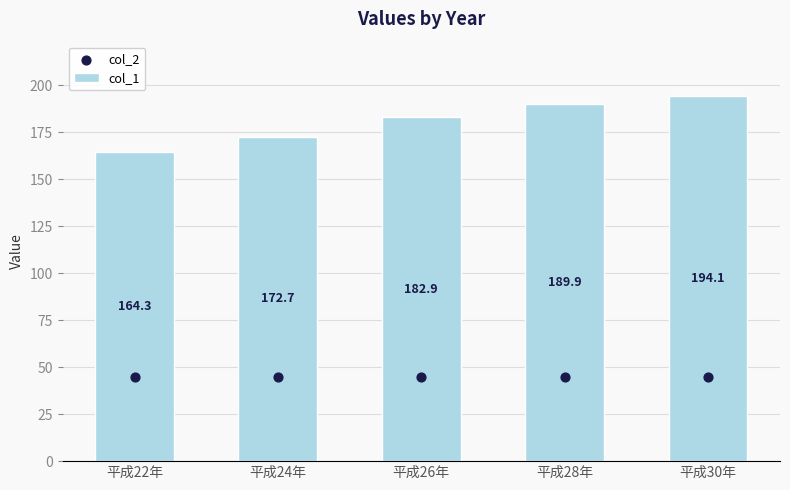

Which series contains the highest Y value?

col_1